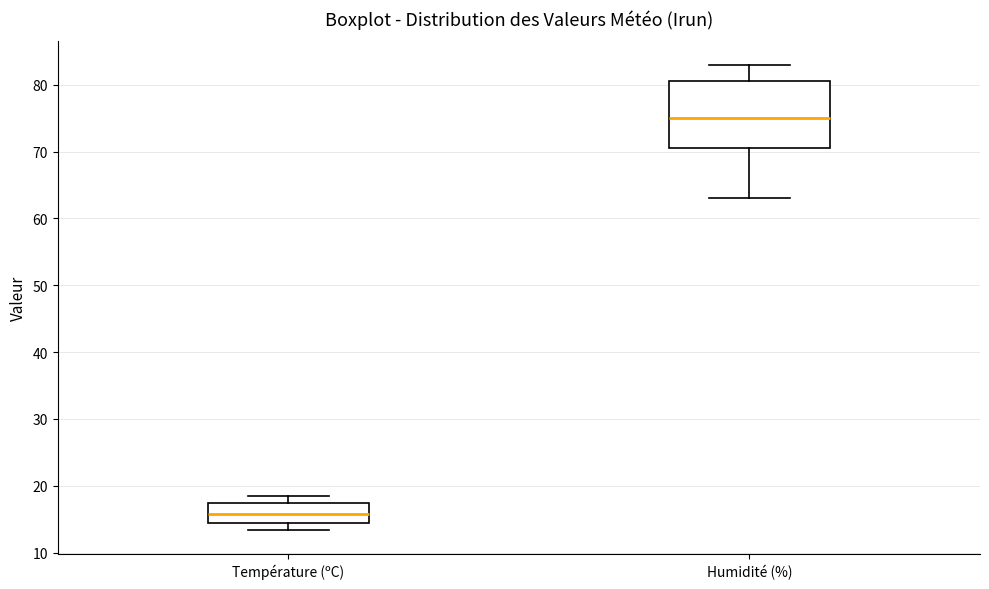

Reading left to right, read every box against the y-axis: the position of its median line, the range the box covers, and the ends of its whiskers. The values are not printed on the chart, so give them approximately, as read against the axis.

Température (ºC): median 16, box 14 to 17, whiskers 13 to 18
Humidité (%): median 75, box 71 to 81, whiskers 63 to 83